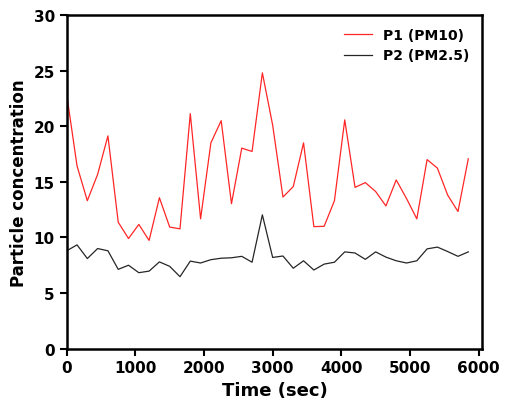

Rank the series by their maximum value, from lowest to highest.

P2 (PM2.5), P1 (PM10)